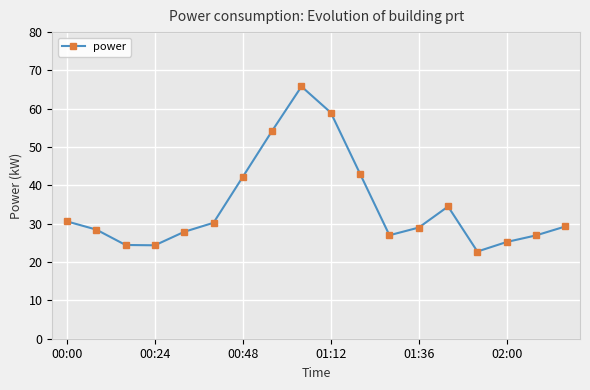

What is the difference between the second highest and second lowest values?

34.6